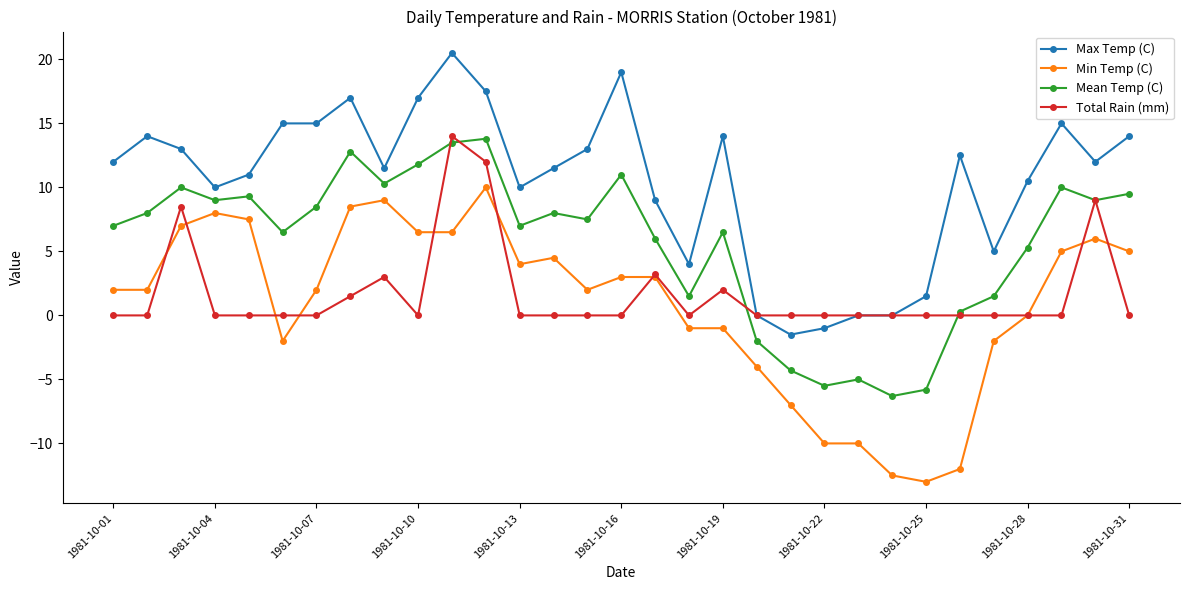

Which series has the largest total across all categories?

Max Temp (C)